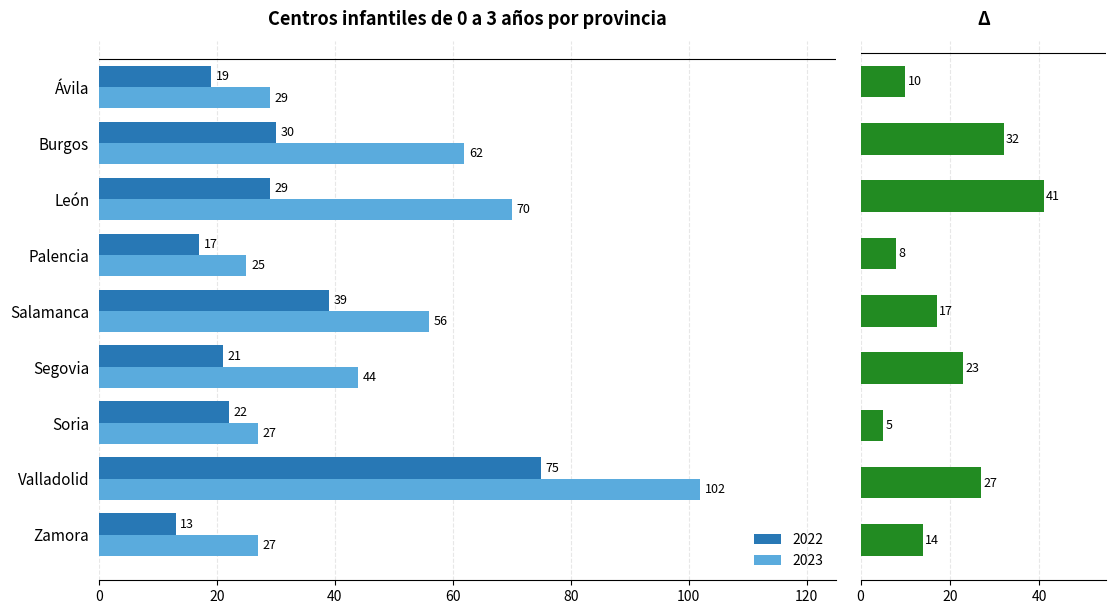

What is the average value of the 2023 series?

49